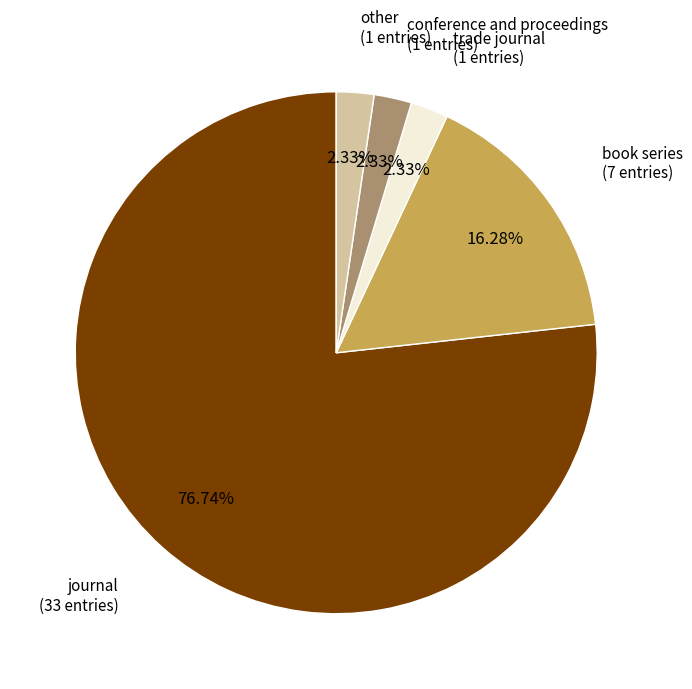

Which category has the biggest portion of the pie?

journal